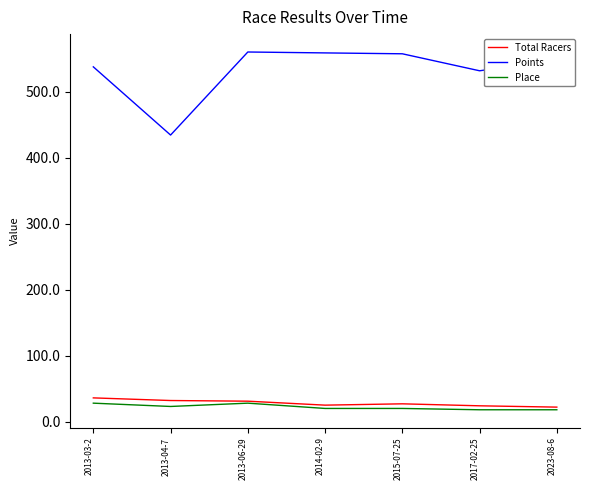

What is the minimum value for Place?

18.0